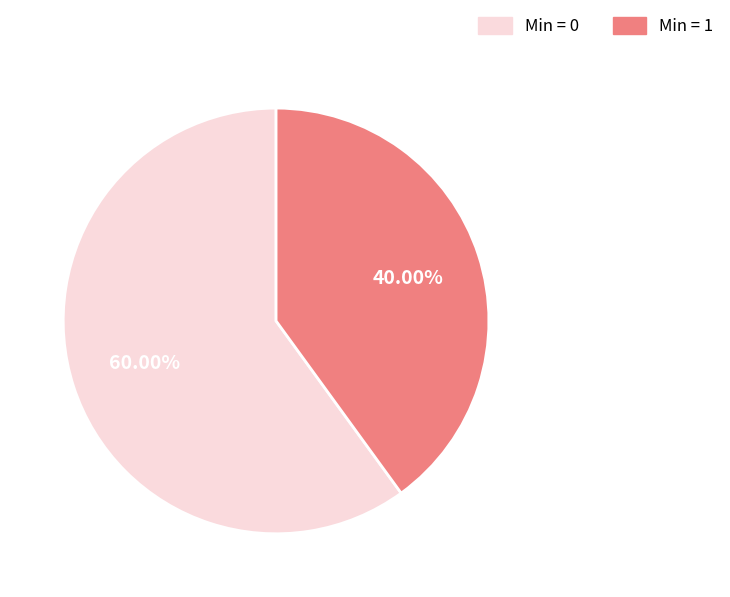

How many slices are in this pie chart?

2